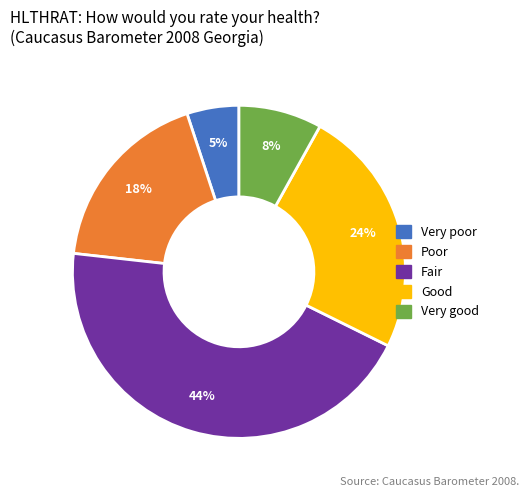

Which has a higher value, Very good or Very poor?

Very good